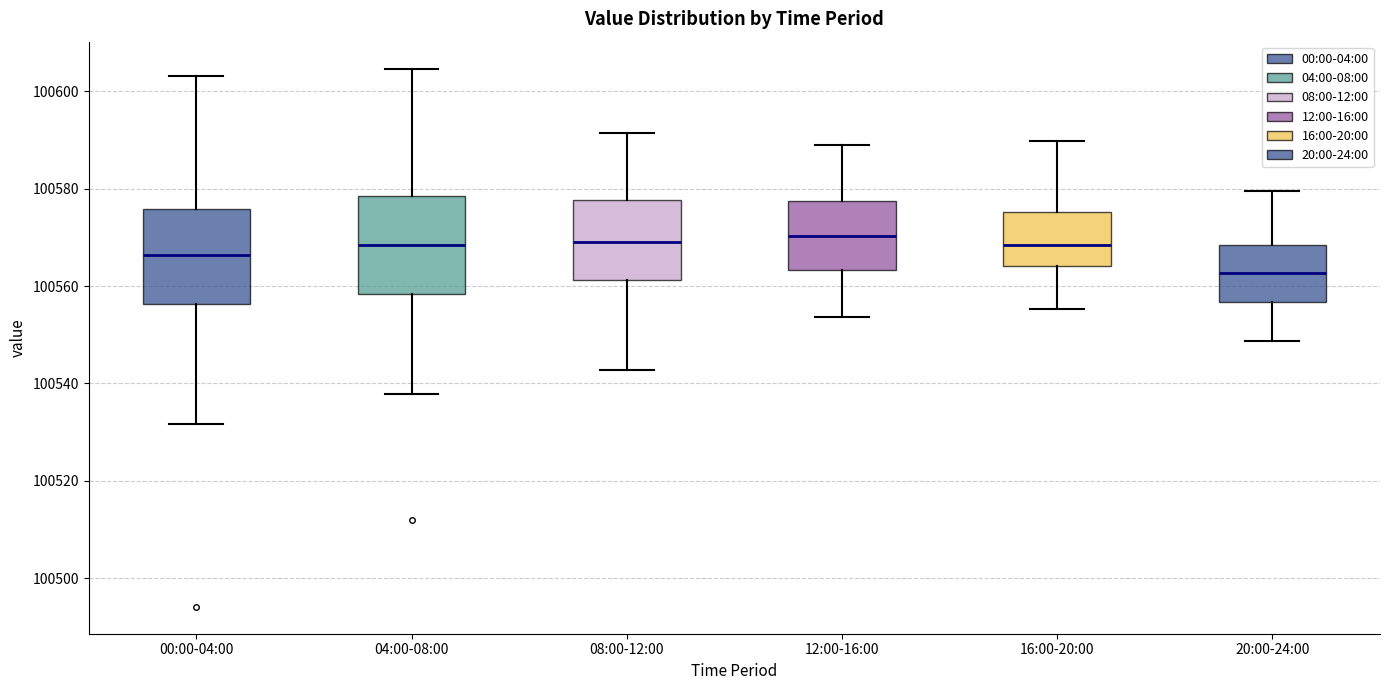

Where is the lower edge of the box for 04:00-08:00 on the y-axis? The values are not printed on the chart, so give them approximately, as read against the axis.

100558